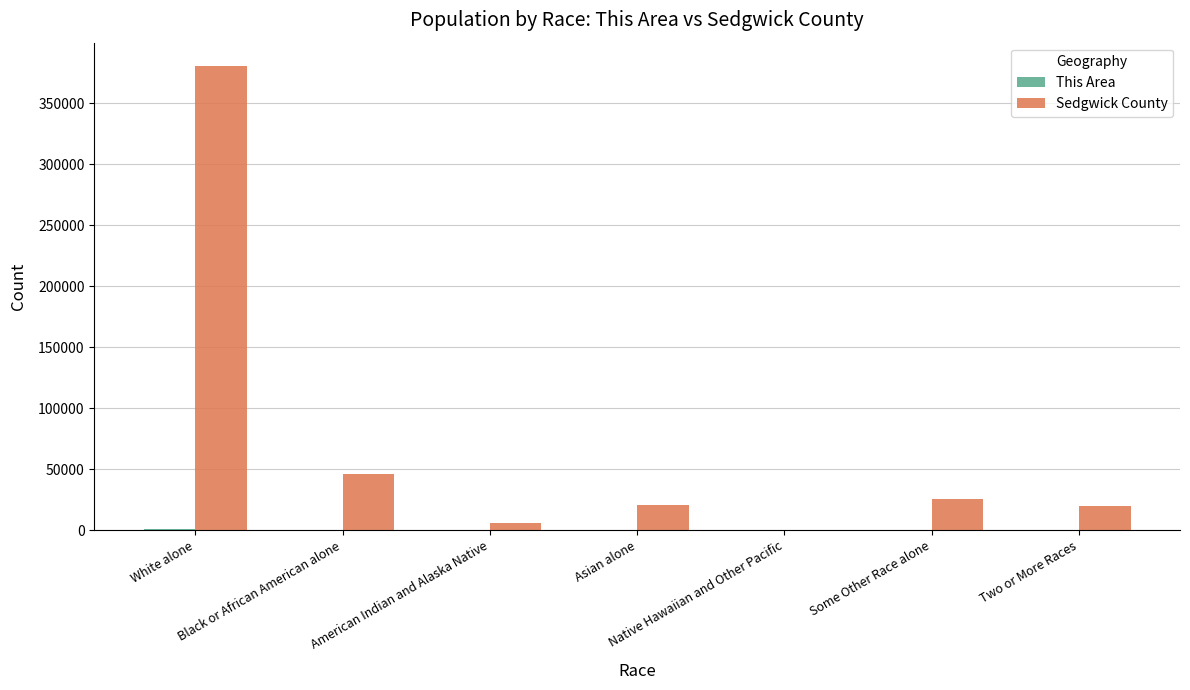

What is the greatest value displayed?

380482